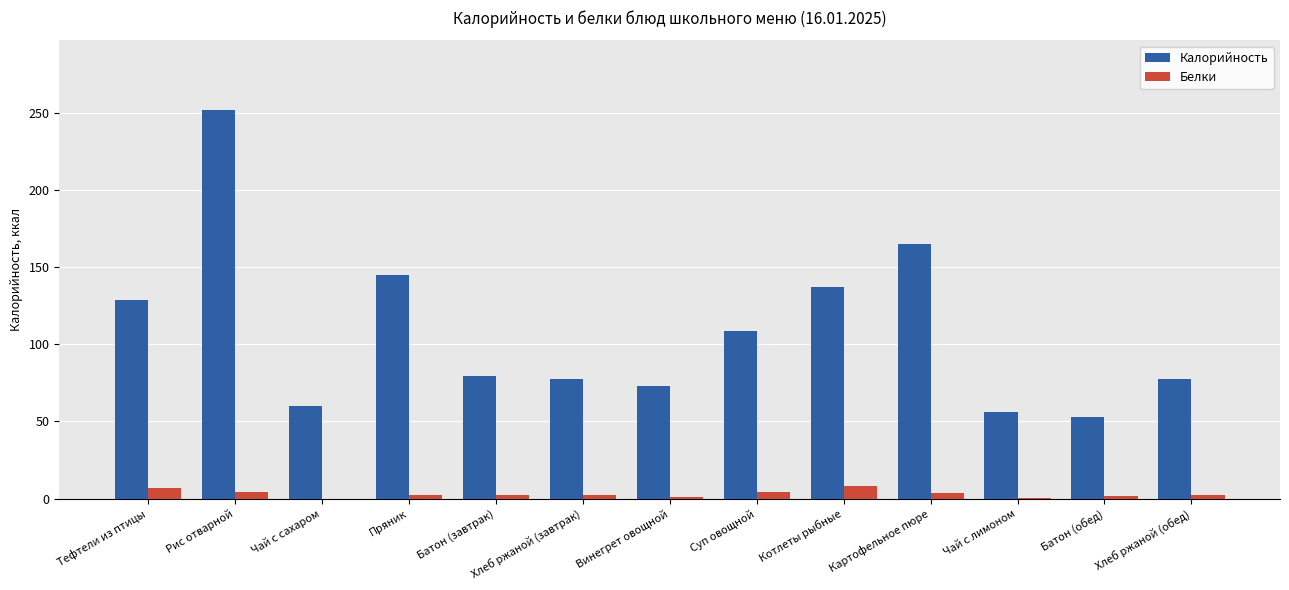

What is the highest value of the Белки series?

8.2